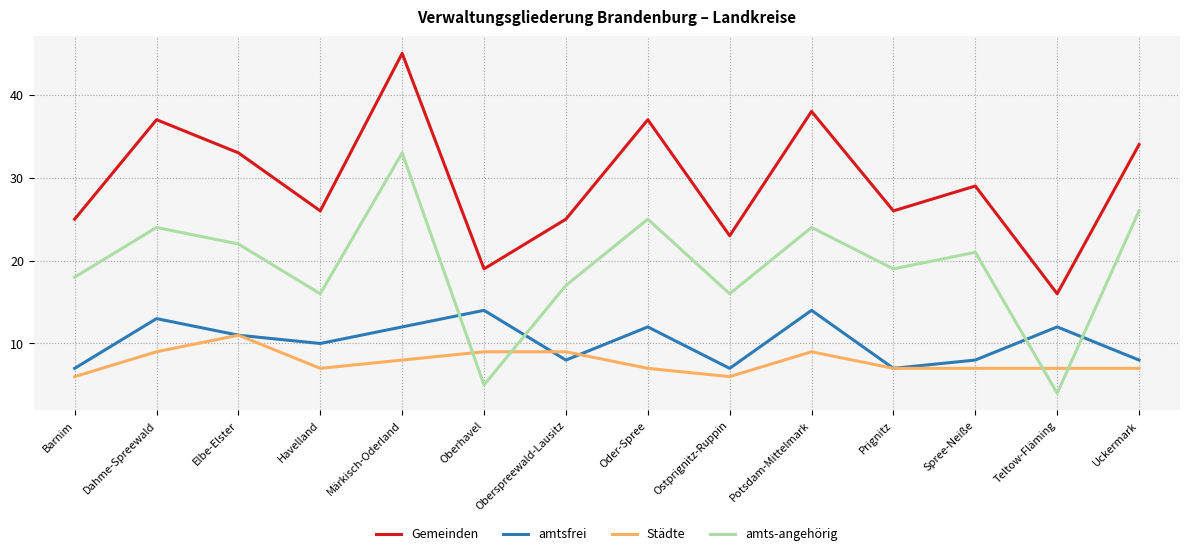

Rank the series at Oder-Spree from lowest to highest value.

Städte, amtsfrei, amts-angehörig, Gemeinden